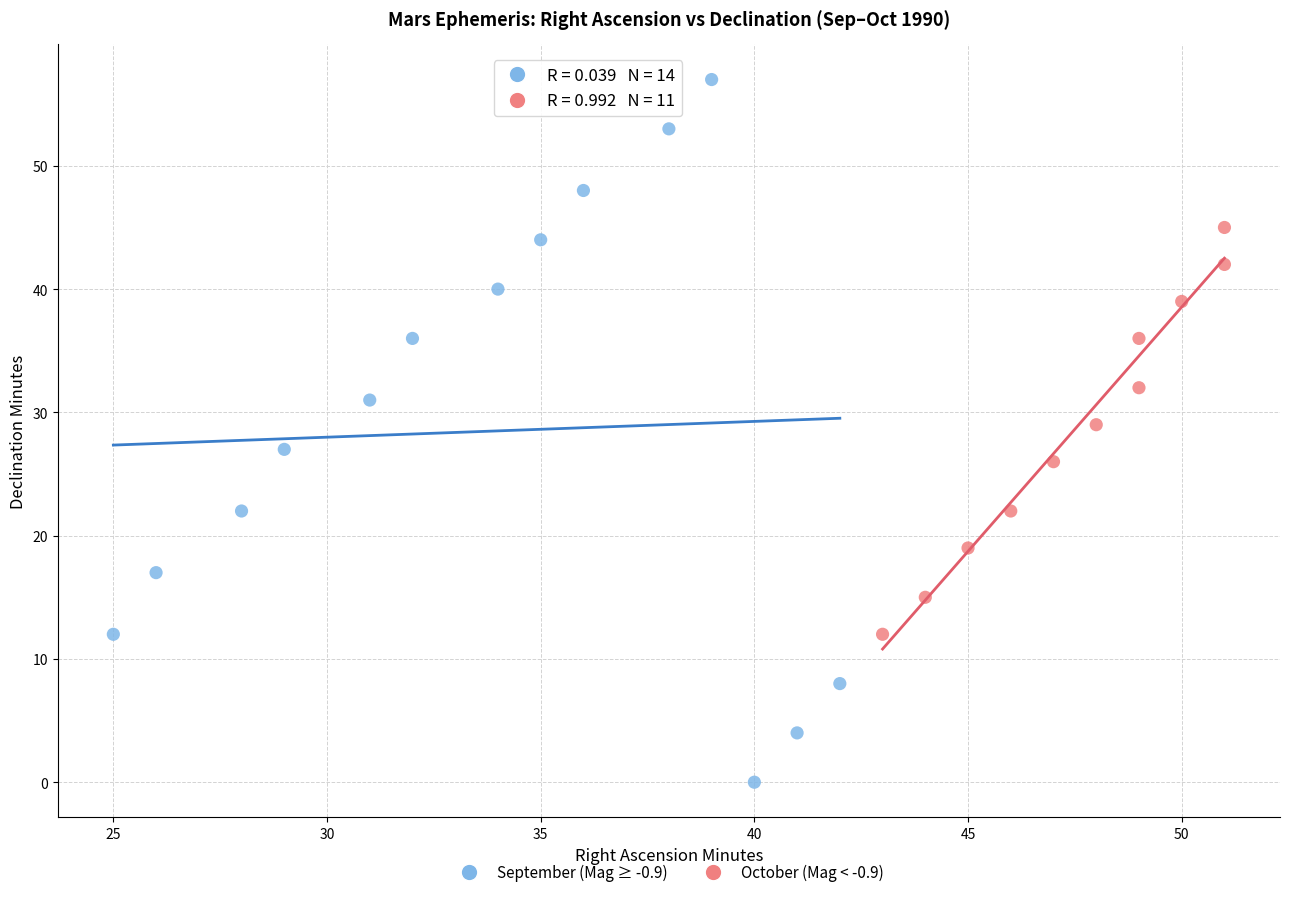

Which series reaches the maximum Y coordinate?

September (Mag ≥ -0.9)